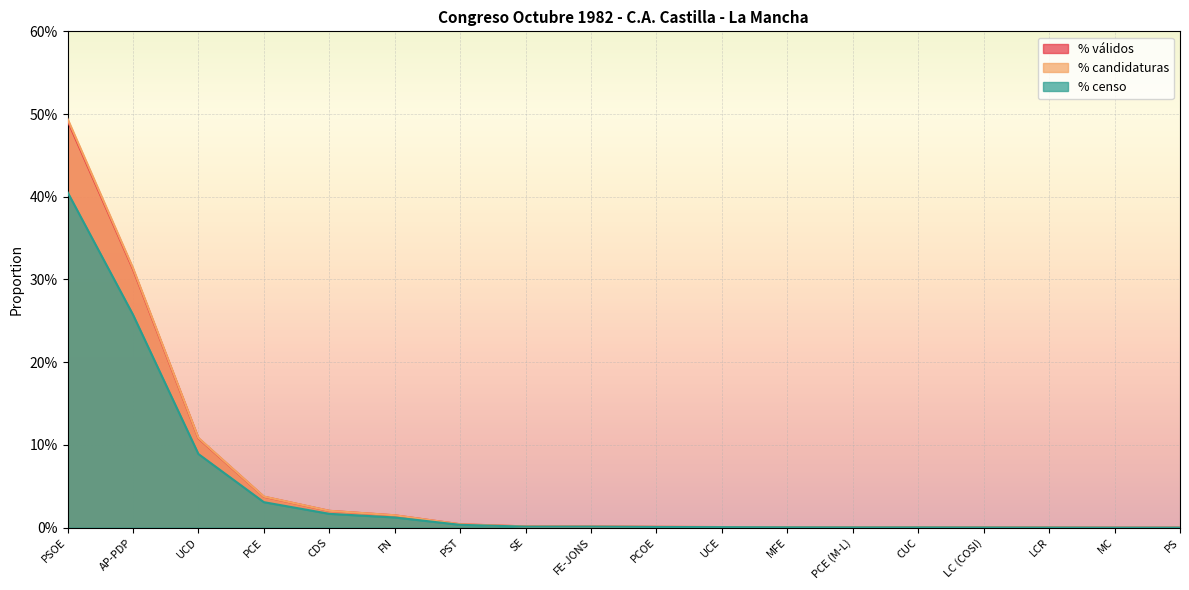

The value of % válidos at CDS is 0.0. True or false?

False